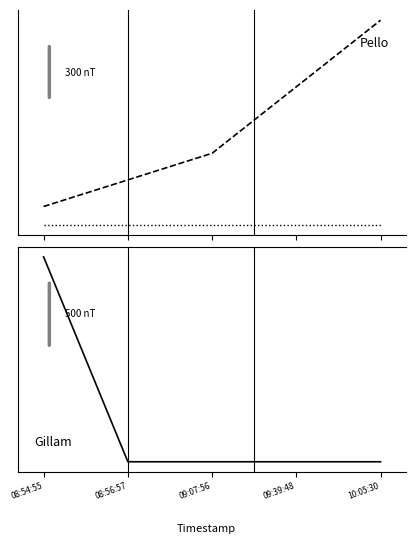

Is it true that Height equals 4.9 at 09:07:56?

True